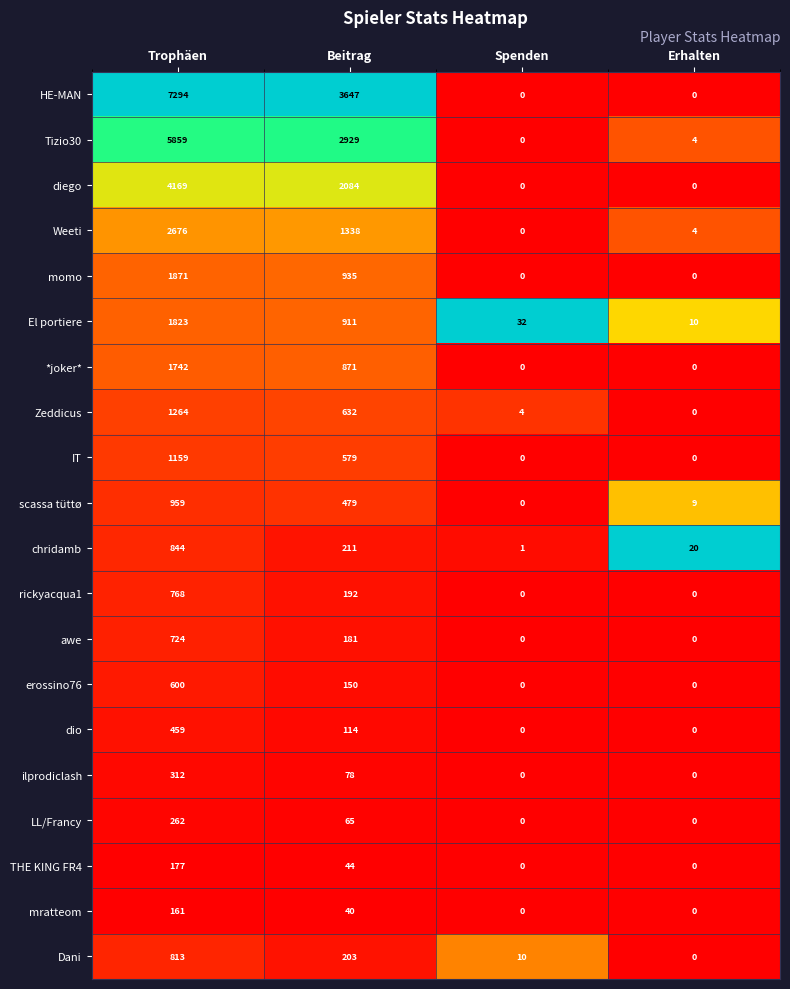

Which category has the highest value in the diego series?

Trophäen